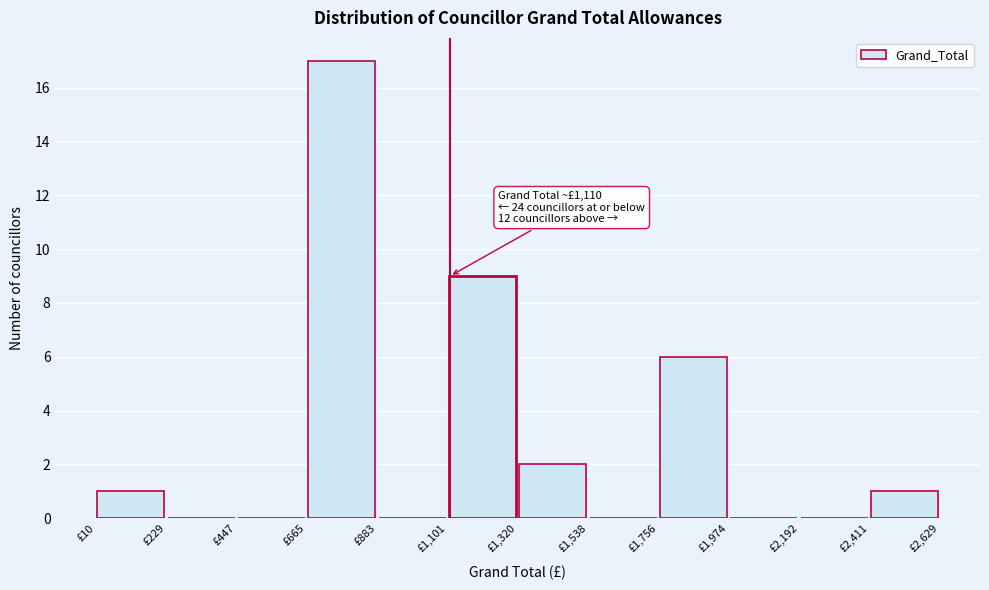

Over which range of the x-axis is the bar tallest?

650 to 900